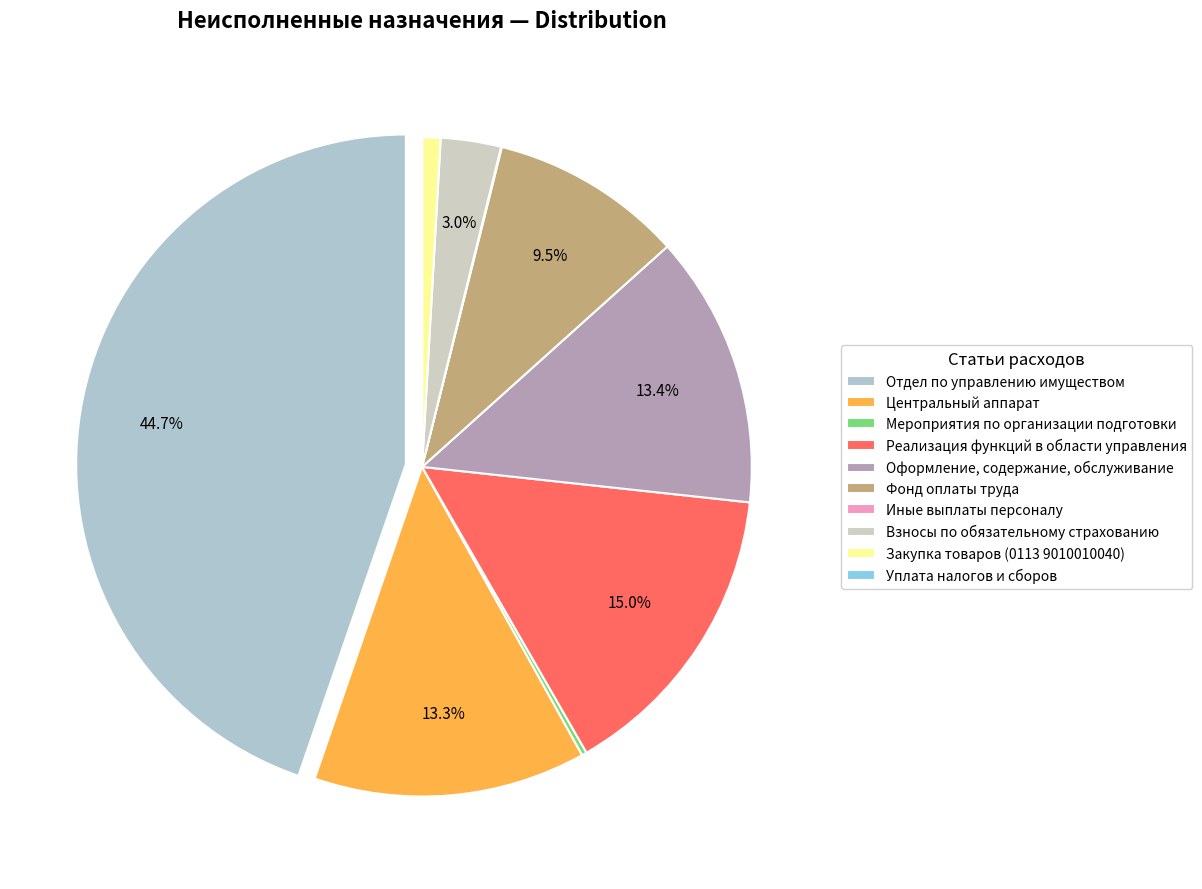

To the nearest percent, what portion does Реализация функций в области управления represent?

15%